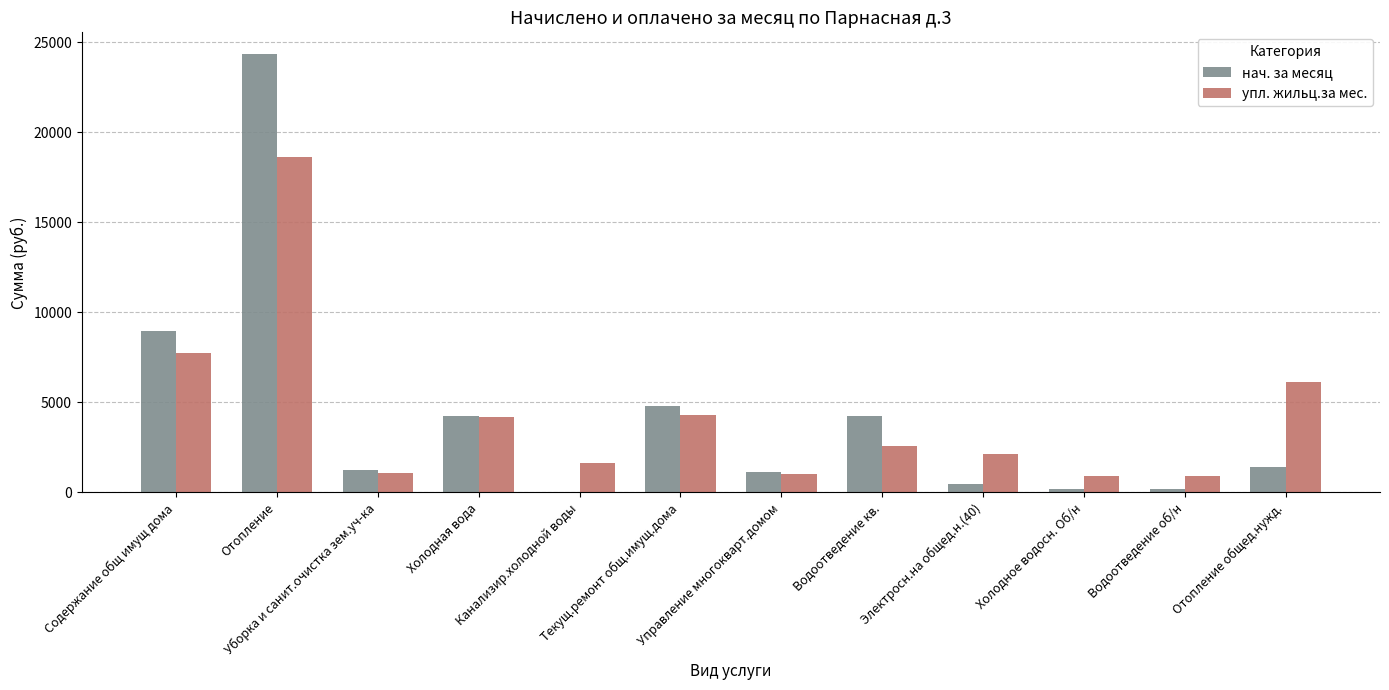

What is the sum of all упл. жильц.за мес. values?

51251.1